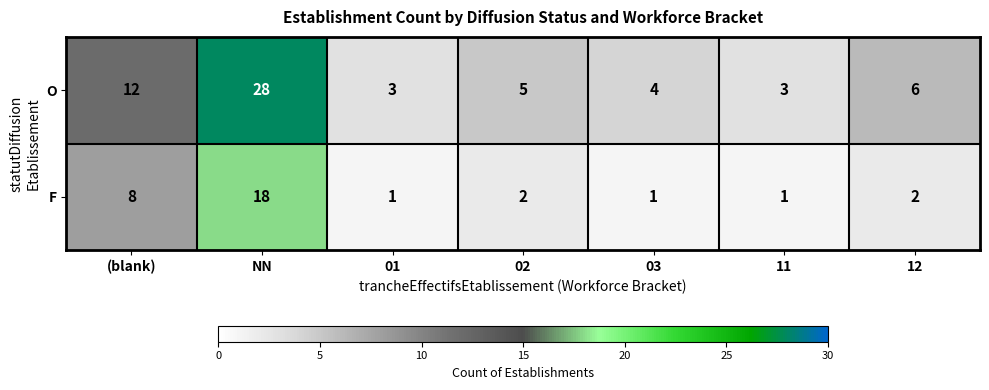

Rank the series by their maximum value, from highest to lowest.

O, F